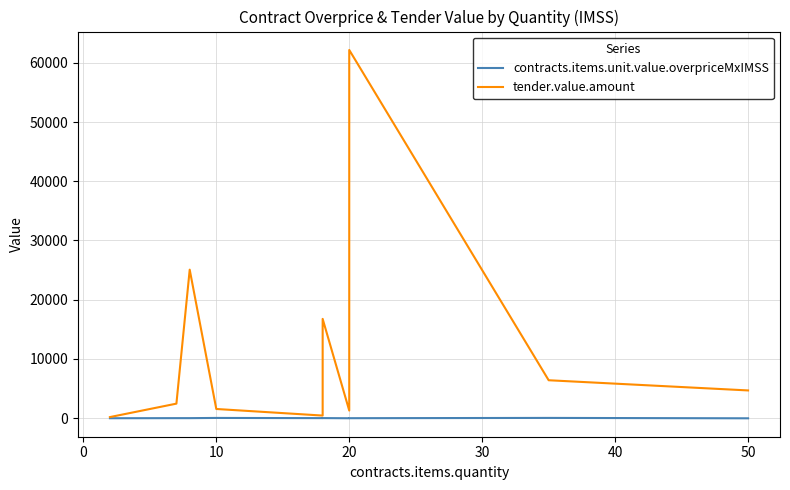

Rank the series by their average value, from lowest to highest.

contracts.items.unit.value.overpriceMxIMSS, tender.value.amount